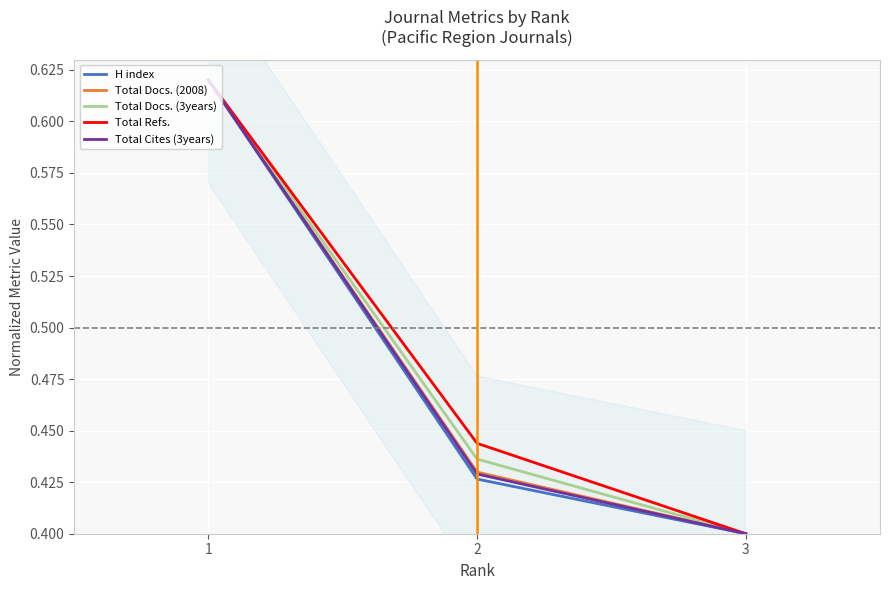

What is the value of the Total Refs. point at the 1st from the left?

0.6